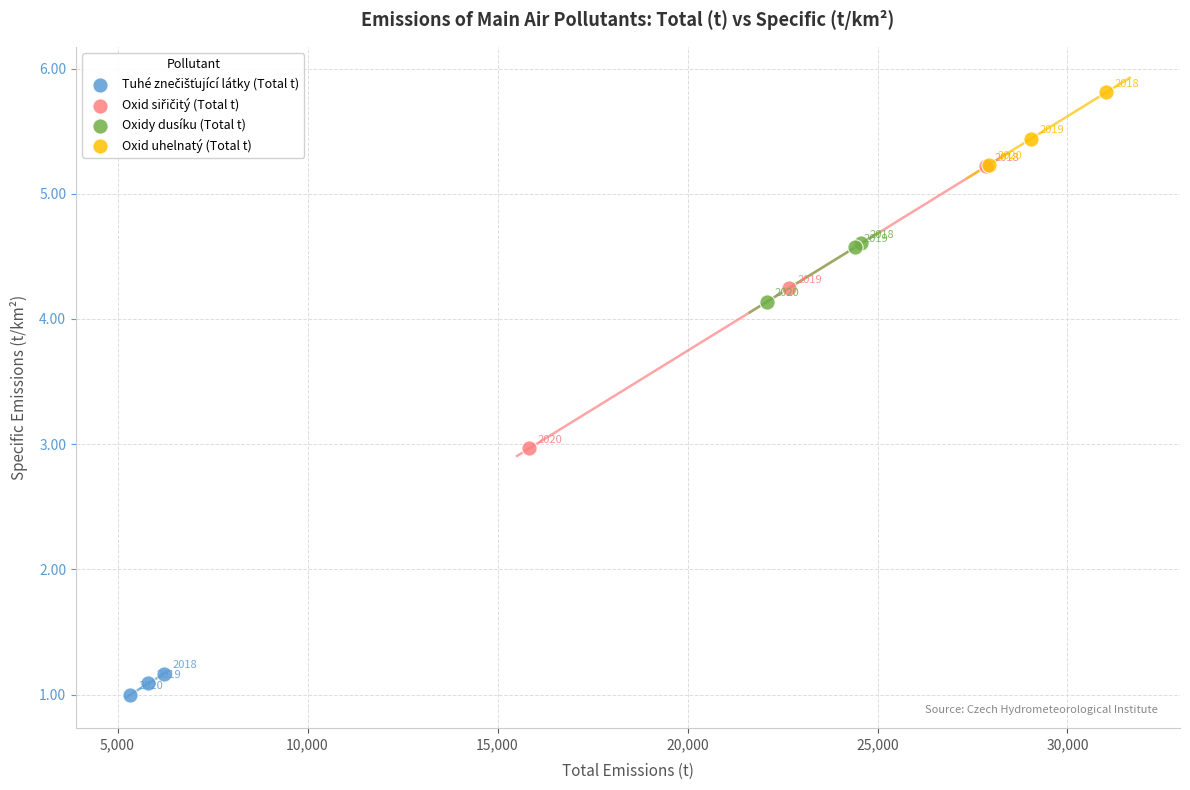

Which series reaches the maximum Y coordinate?

Oxid uhelnatý (Total t)